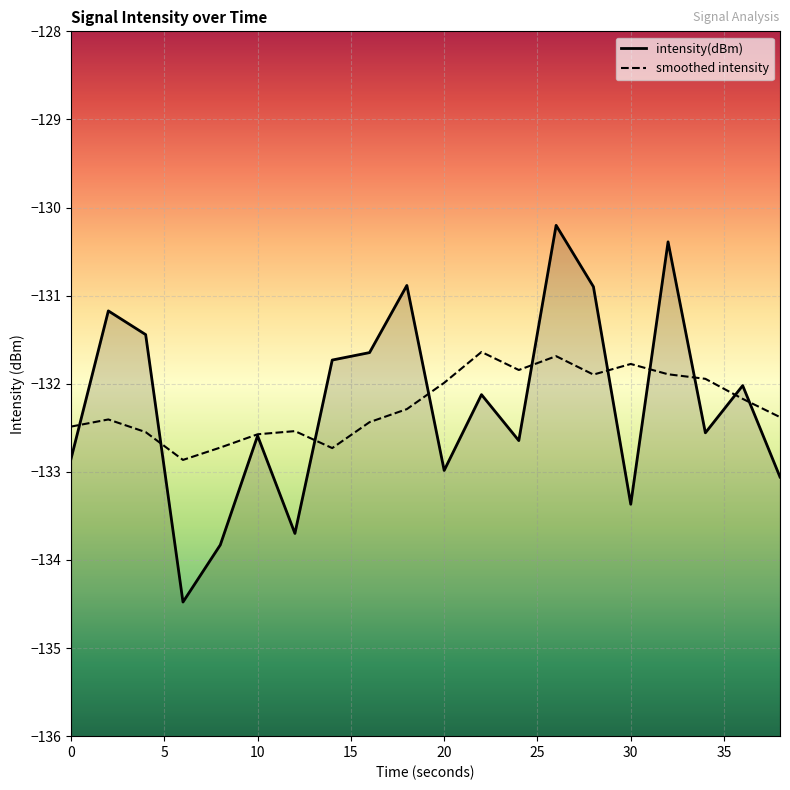

Is it true that the value at 0 is -132.9?

True